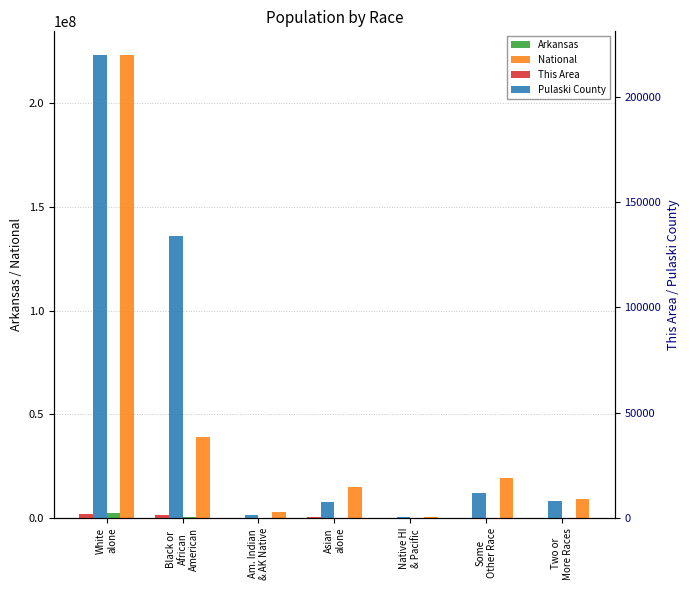

Which series has the largest total across all categories?

National